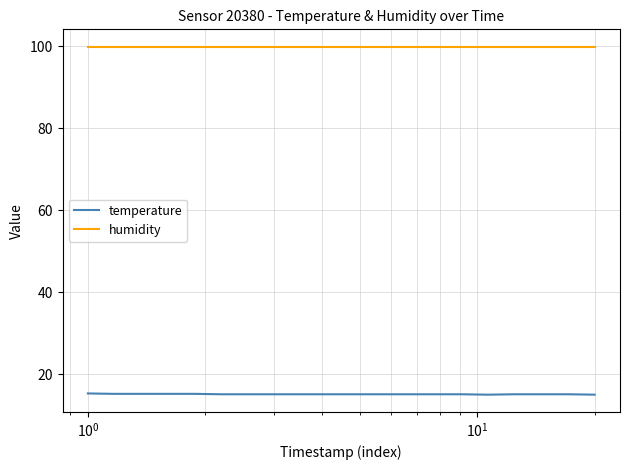

List the series in order of their peak value, lowest first.

temperature, humidity